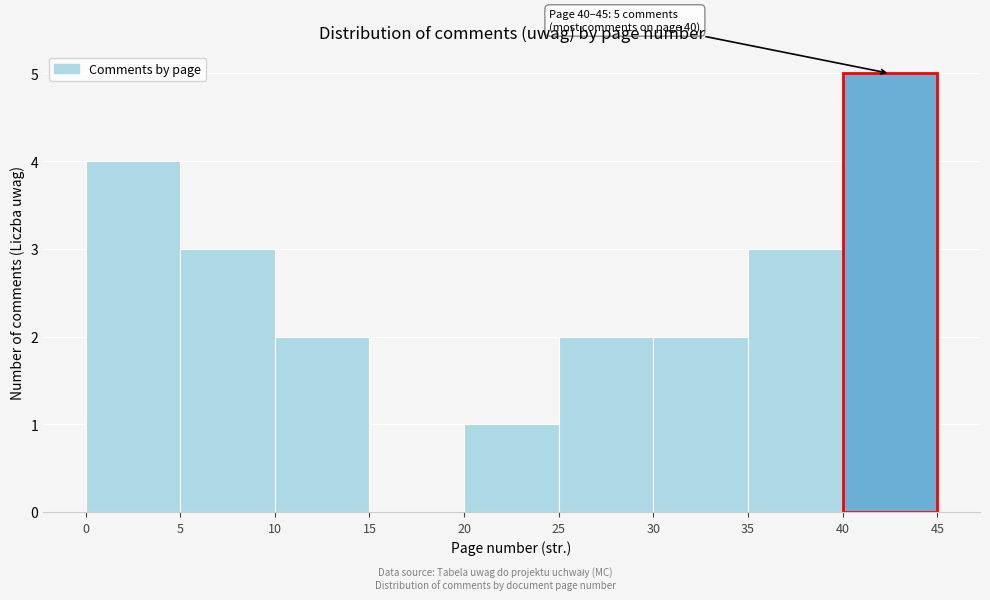

Which range on the x-axis has the tallest bar?

40 to 45